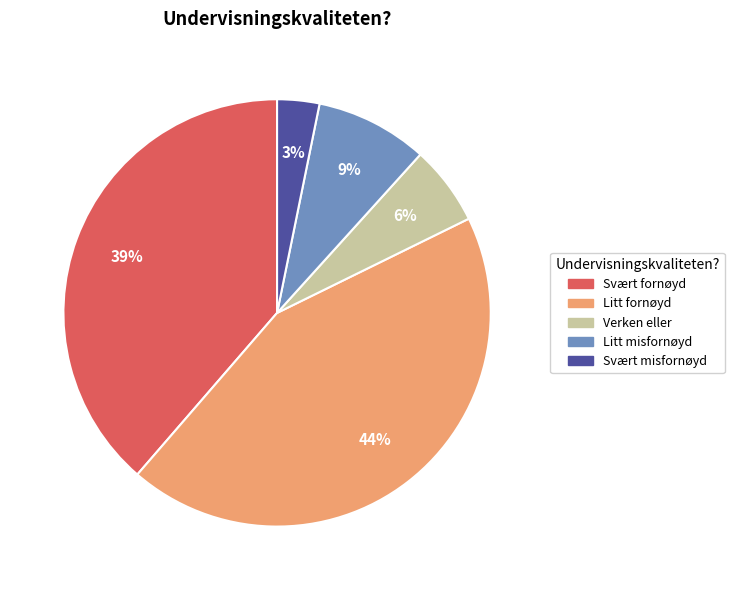

Rank the categories by value from highest to lowest.

Litt fornøyd, Svært fornøyd, Litt misfornøyd, Verken eller, Svært misfornøyd